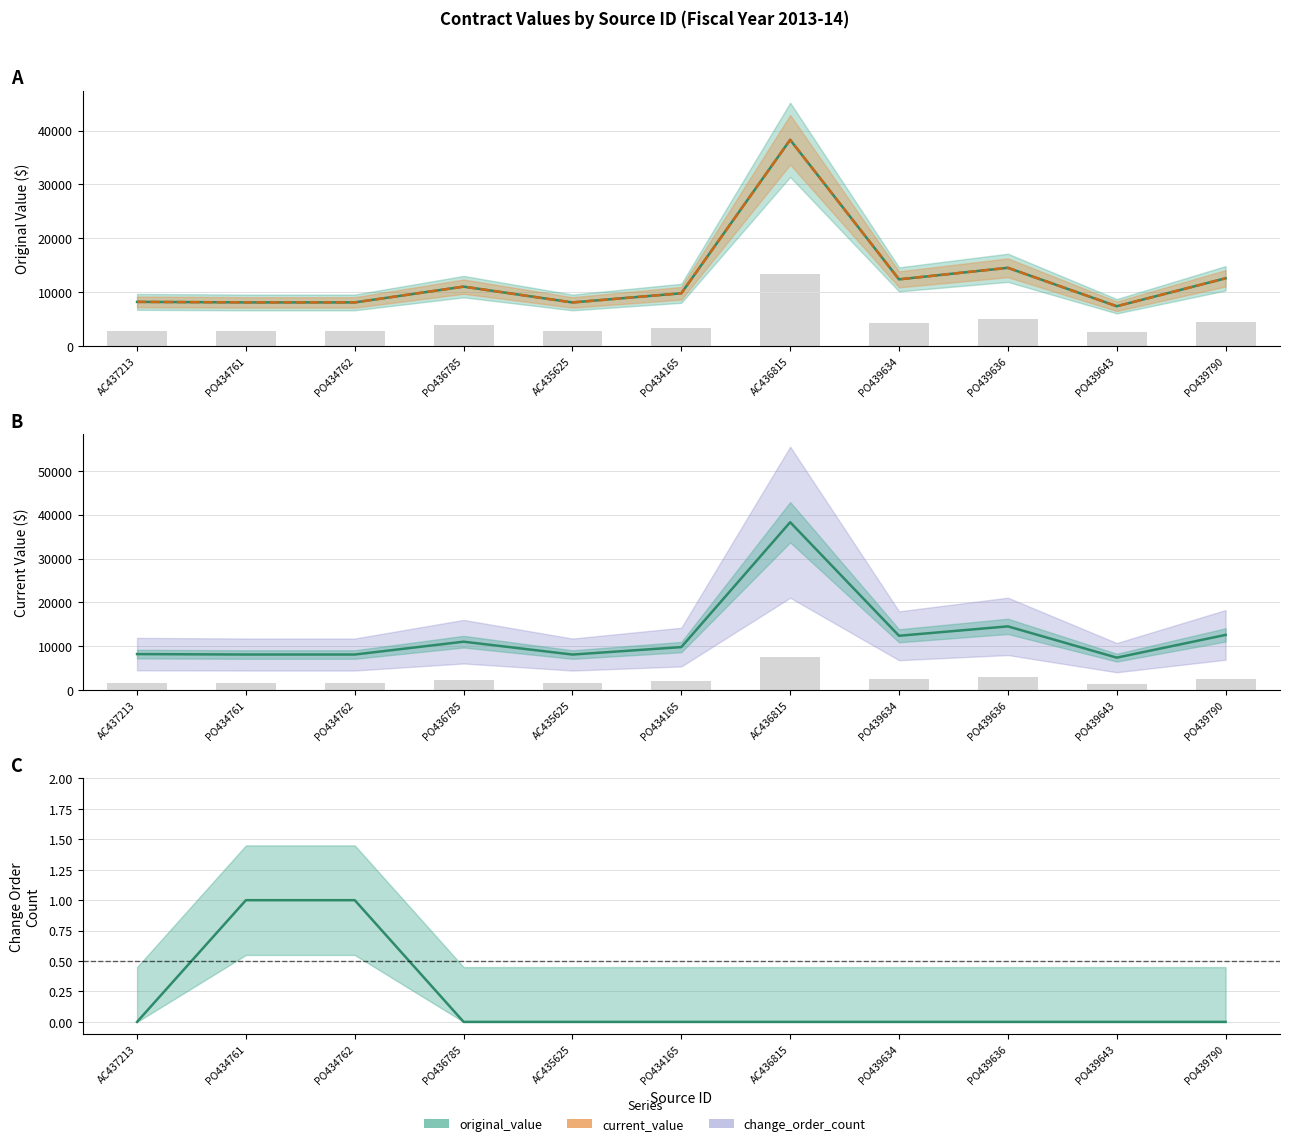

Which label corresponds to the largest value in the chart?

AC436815